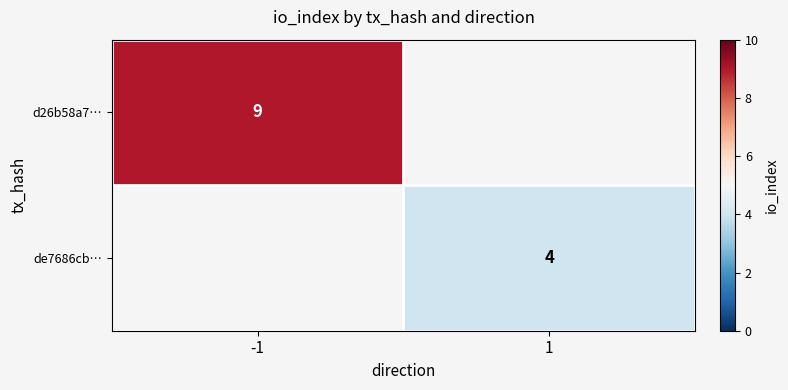

Which category has the highest value across all series?

-1